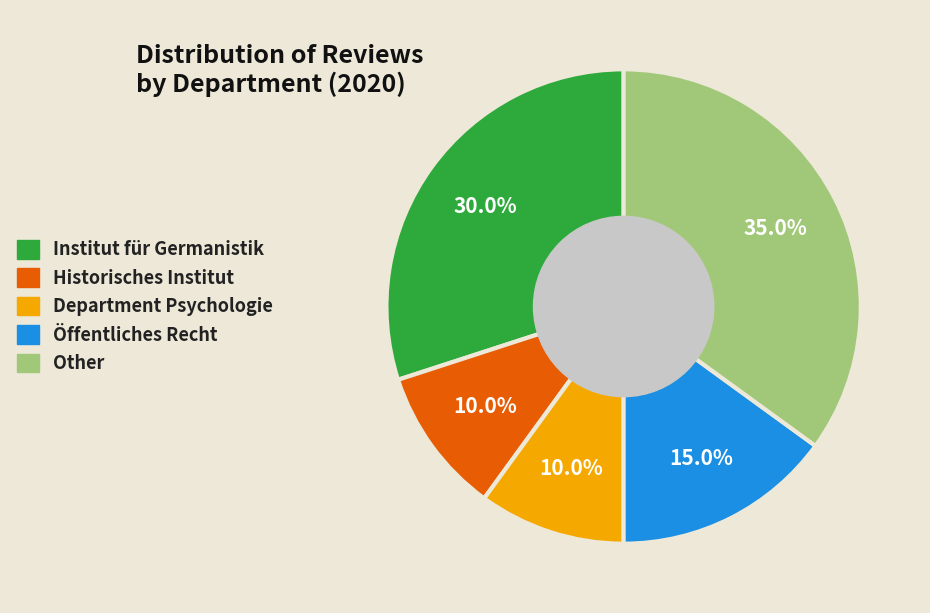

To the nearest percent, what portion does Historisches Institut represent?

10%